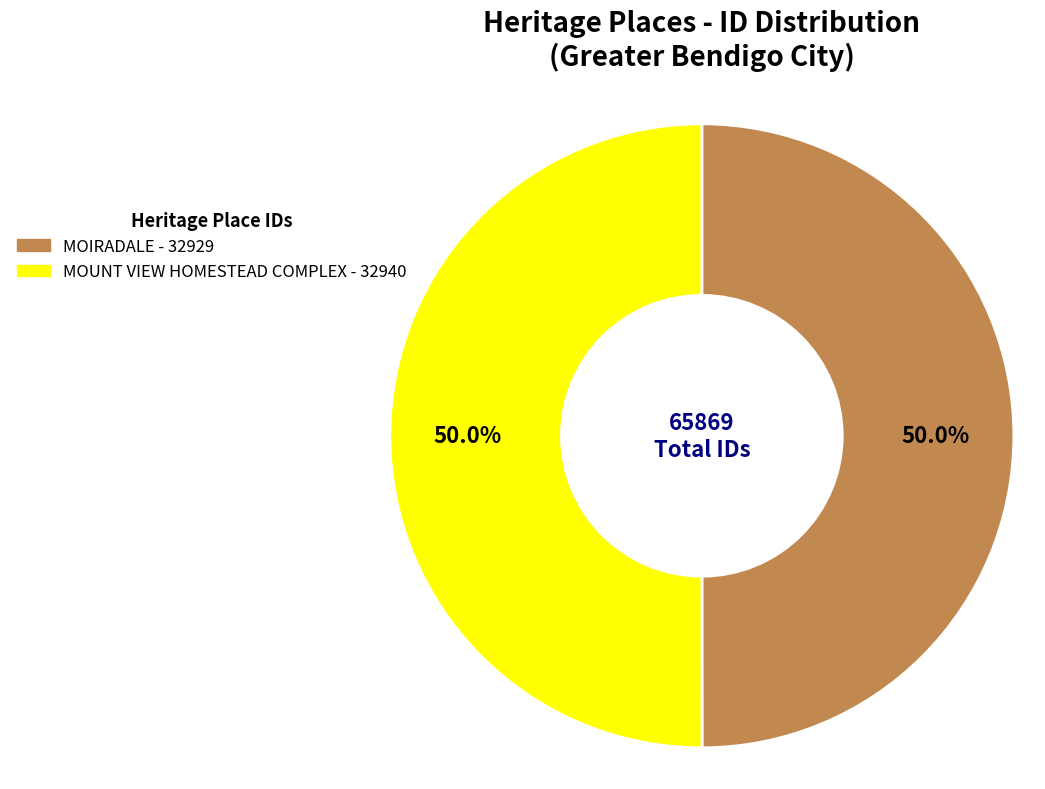

What is the ratio of the value at MOIRADALE to the value at MOUNT VIEW HOMESTEAD COMPLEX?

1.0